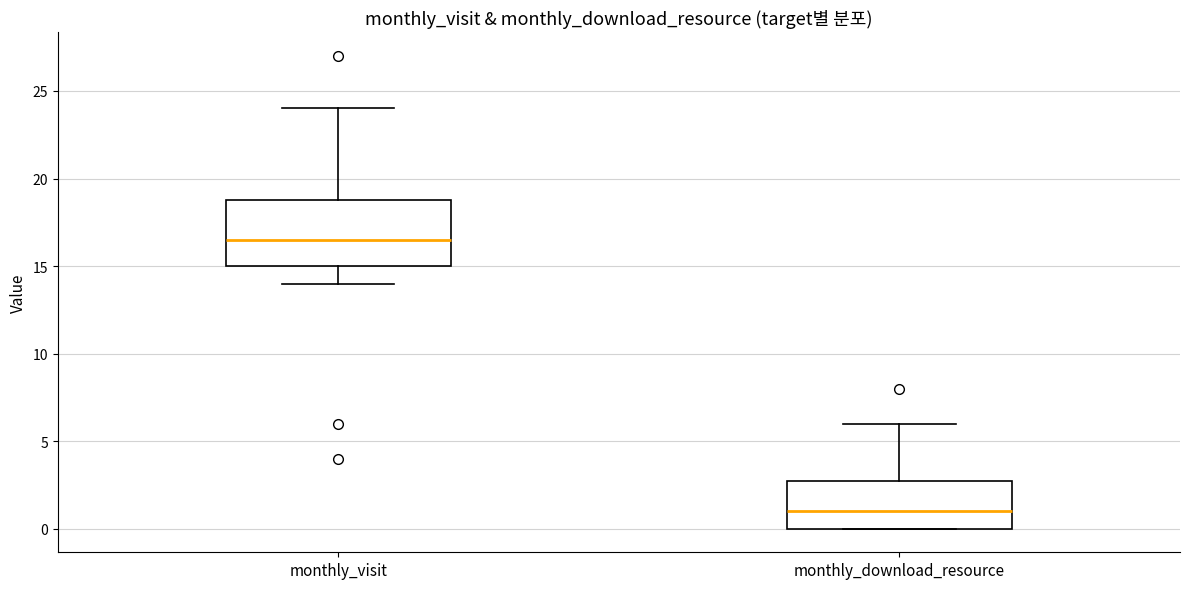

Reading left to right, read every box against the y-axis: the position of its median line, the range the box covers, and the ends of its whiskers. The values are not printed on the chart, so give them approximately, as read against the axis.

monthly_visit: median 16.5, box 15.0 to 19.0, whiskers 14.0 to 24.0
monthly_download_resource: median 1.0, box 0.0 to 3.0, whiskers 0.0 to 6.0